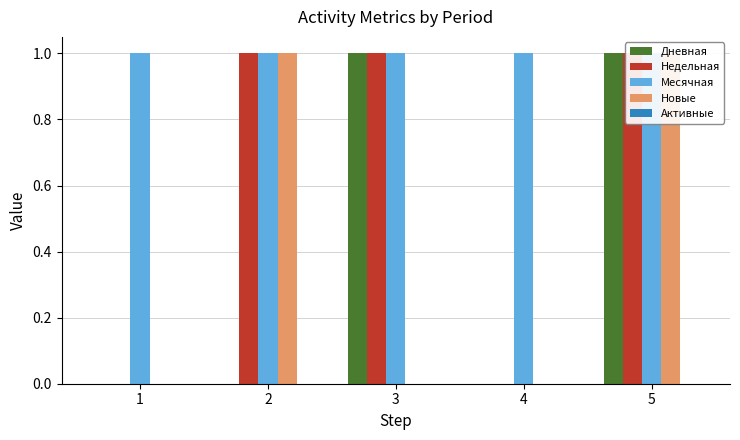

Which series has the widest spread of values?

Дневная